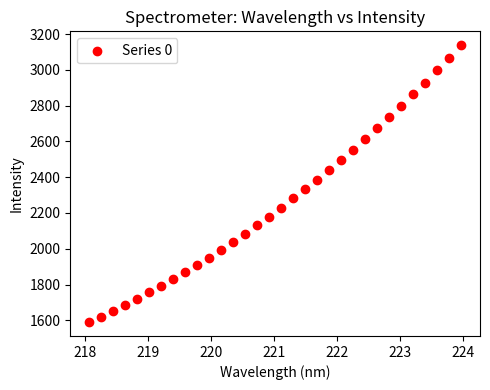

What is the range of X values (max minus min)?

5.9